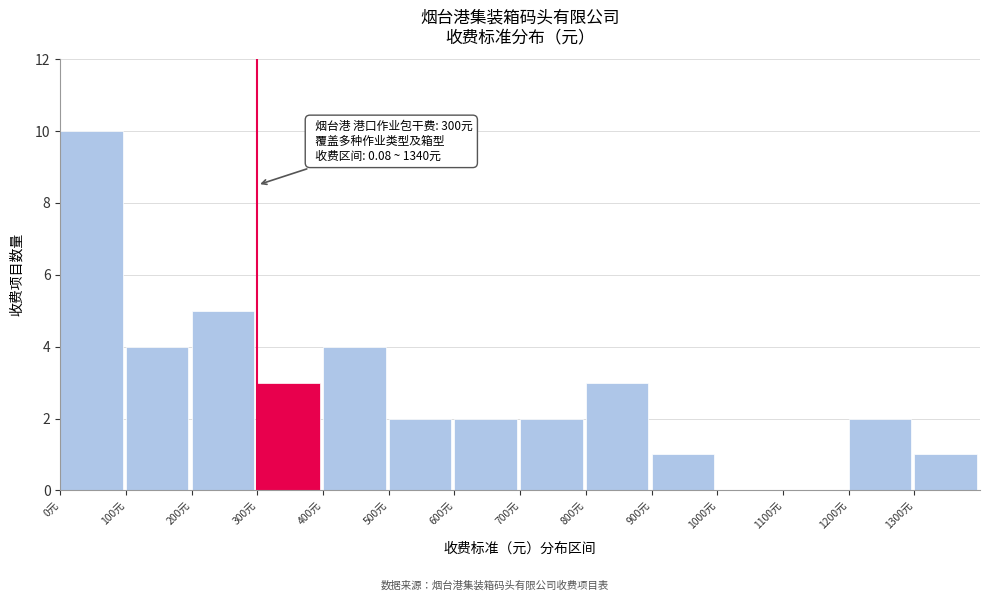

Which range on the x-axis has the tallest bar?

0 to 100